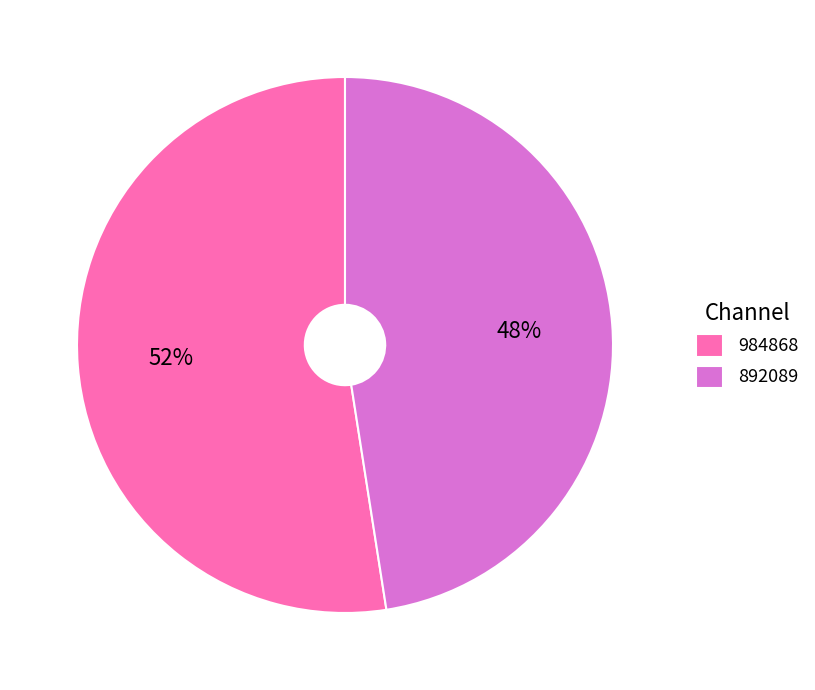

Combined, do 984868 and 892089 account for over 50%?

Yes